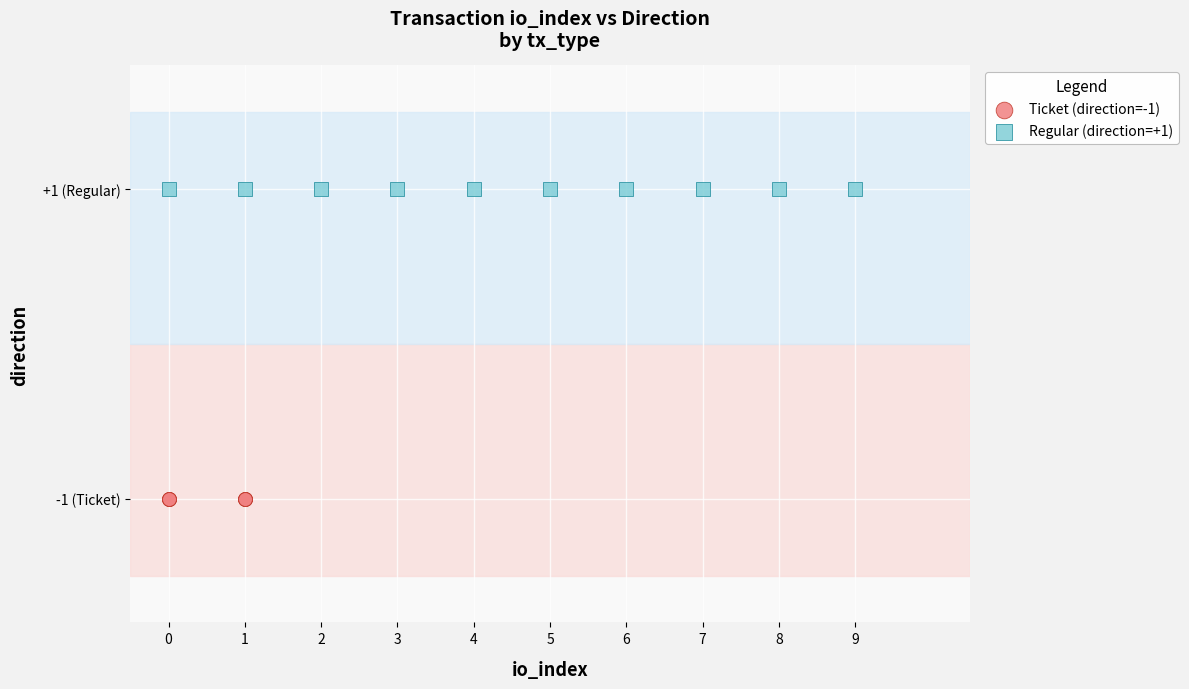

Which series reaches the minimum Y coordinate?

Ticket (direction=-1)